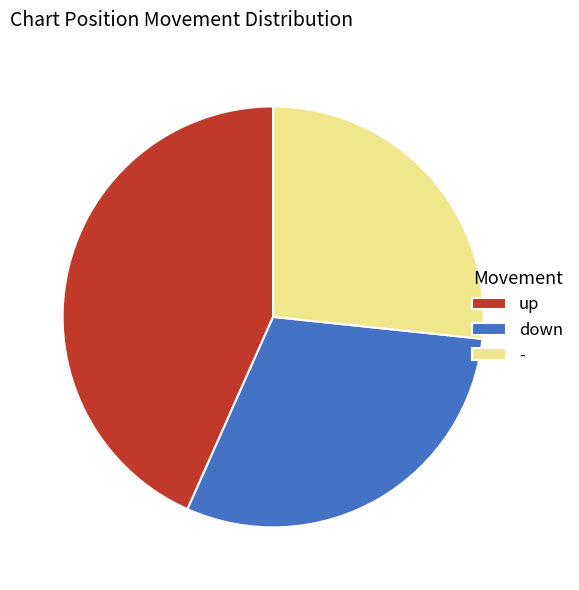

How many segments does this pie chart have?

3